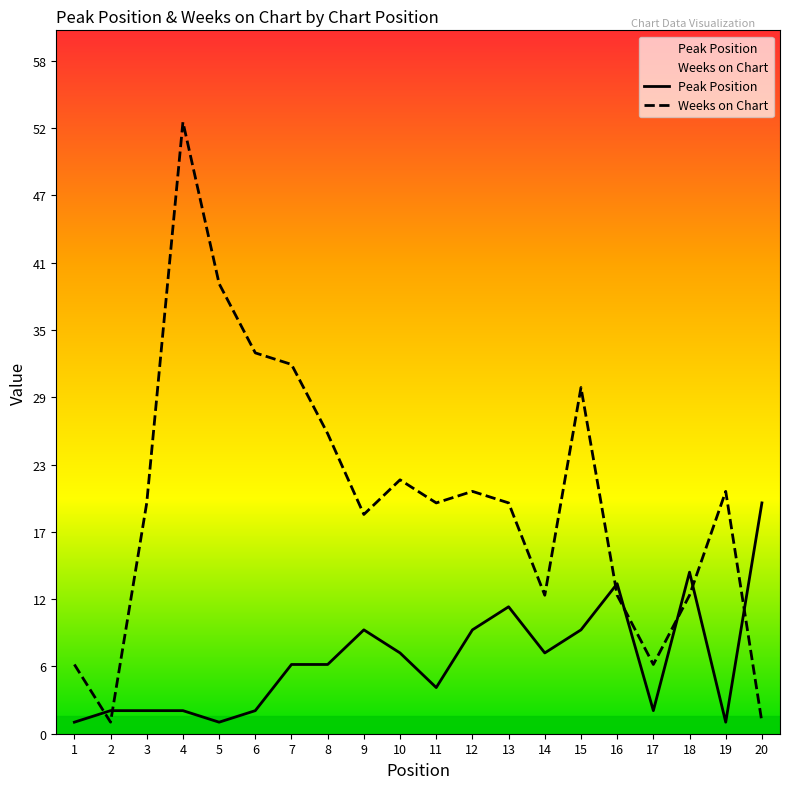

Reading right to left, transcribe all the data shown in this chart.

Peak Position: 20=20	19=1	18=14	17=2	16=13	15=9	14=7	13=11	12=9	11=4	10=7	9=9	8=6	7=6	6=2	5=1	4=2	3=2	2=2	1=1
Weeks on Chart: 20=1	19=21	18=12	17=6	16=12	15=30	14=12	13=20	12=21	11=20	10=22	9=19	8=26	7=32	6=33	5=39	4=53	3=20	2=1	1=6